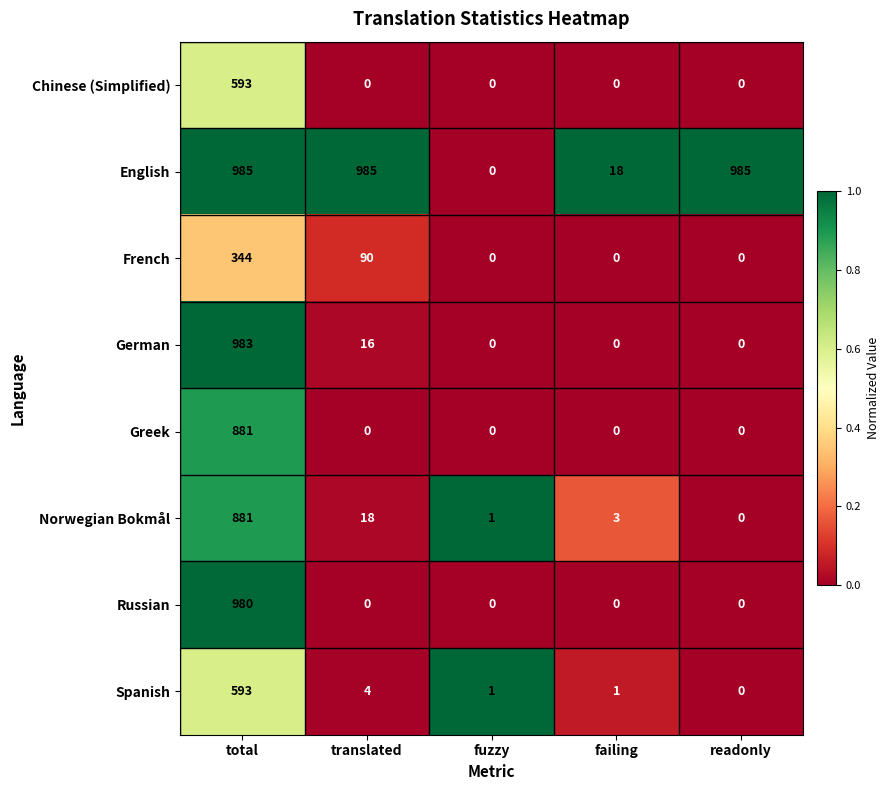

The value of German at total is 1569. True or false?

False